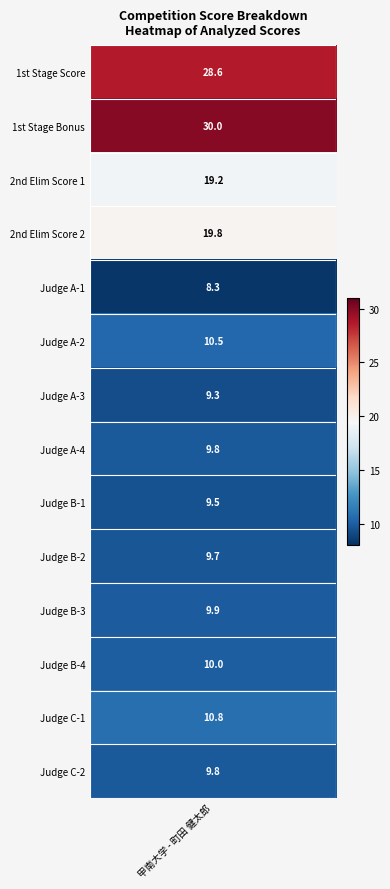

What is the difference between the values at 12 and 13?

1.0